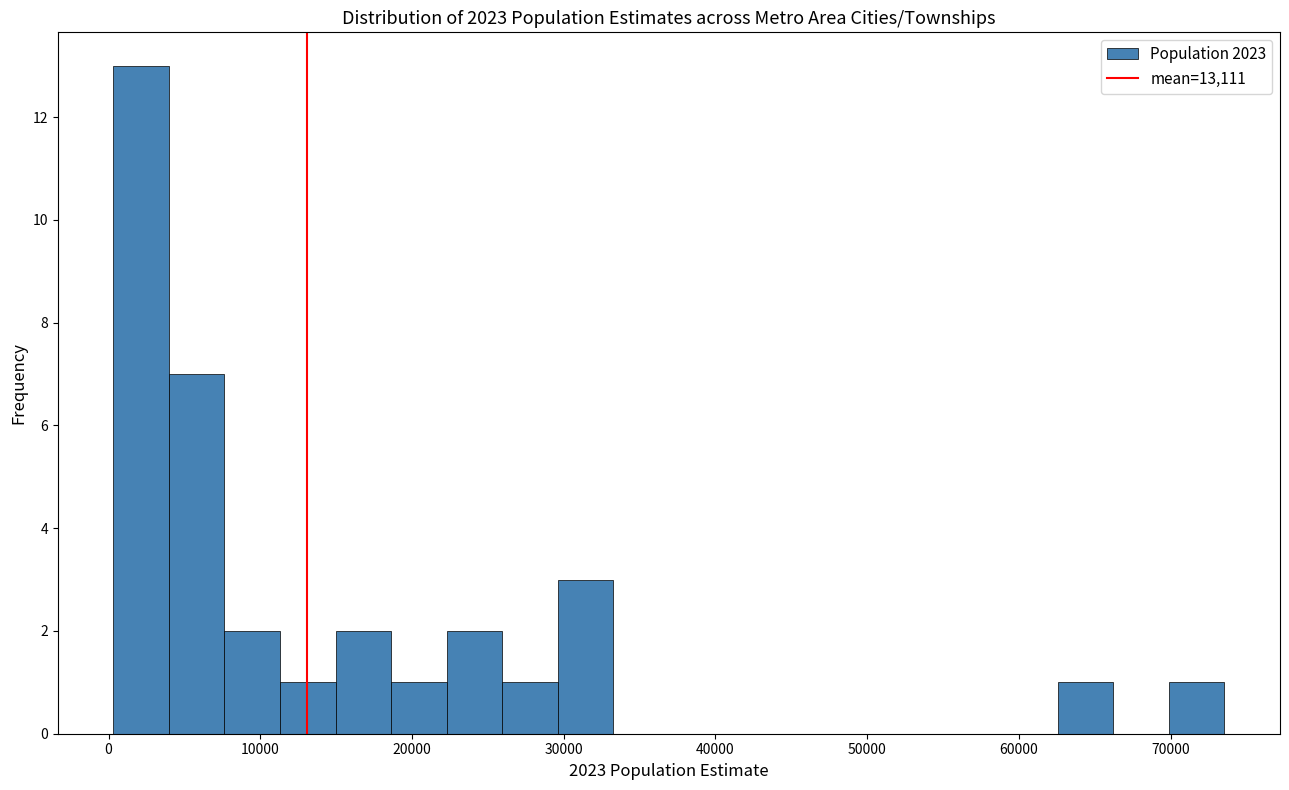

Around what value on the x-axis is the tallest bar? Give the approximate position of its centre, as read against the axis.

2000